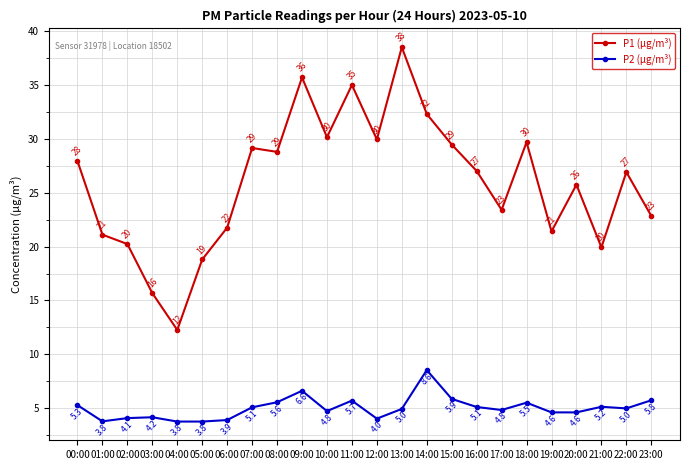

What are all the series names shown in the legend?

P1 (µg/m³), P2 (µg/m³)